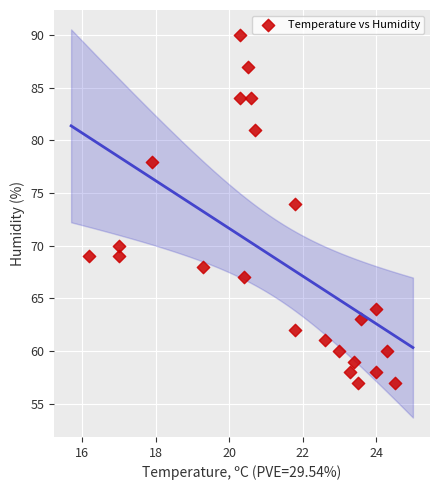

What is the range of Y values (max minus min)?

33